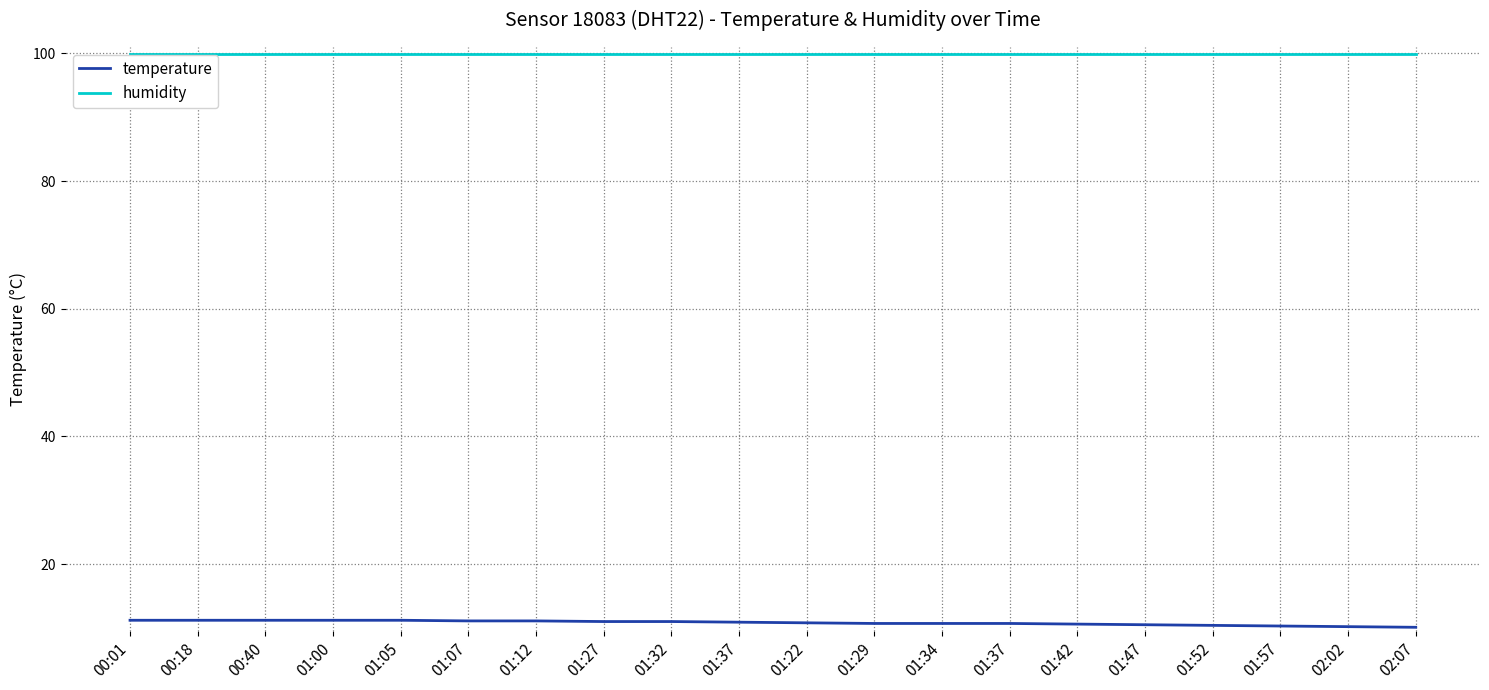

Between 00:01 and 01:47, which is larger?

00:01